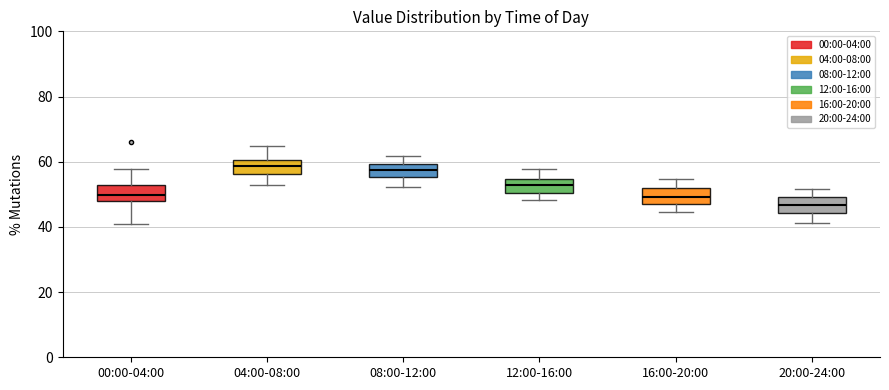

Reading left to right, transcribe this box plot: for each box, give where its median line is, the range the box spans, and where its two whiskers end, as read against the y-axis. The values are not printed on the chart, so give them approximately, as read against the axis.

00:00-04:00: median 50, box 48 to 52, whiskers 42 to 58
04:00-08:00: median 58, box 56 to 60, whiskers 52 to 64
08:00-12:00: median 58, box 56 to 60, whiskers 52 to 62
12:00-16:00: median 52, box 50 to 54, whiskers 48 to 58
16:00-20:00: median 50, box 46 to 52, whiskers 44 to 54
20:00-24:00: median 46, box 44 to 50, whiskers 42 to 52